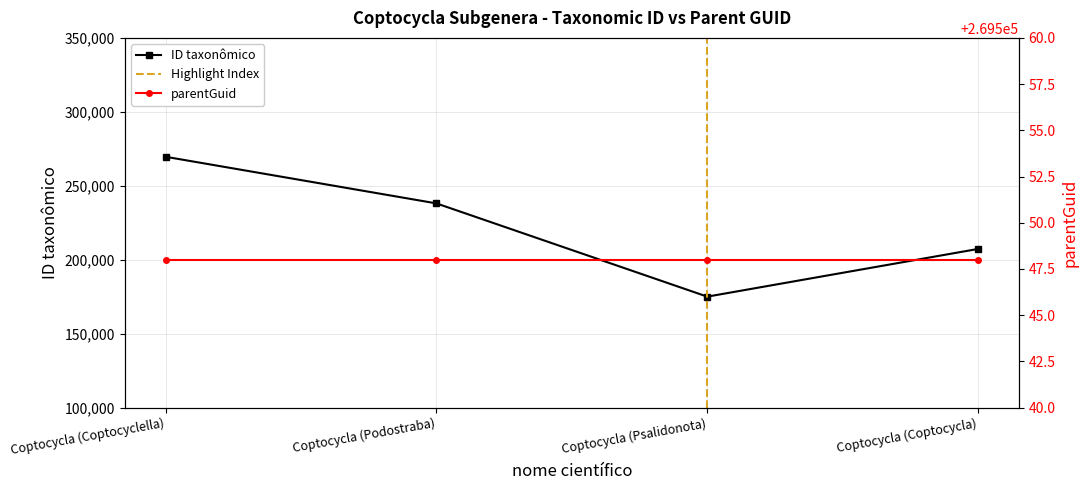

What is the approximate value at Coptocycla (Podostraba), to the nearest 100?

238100